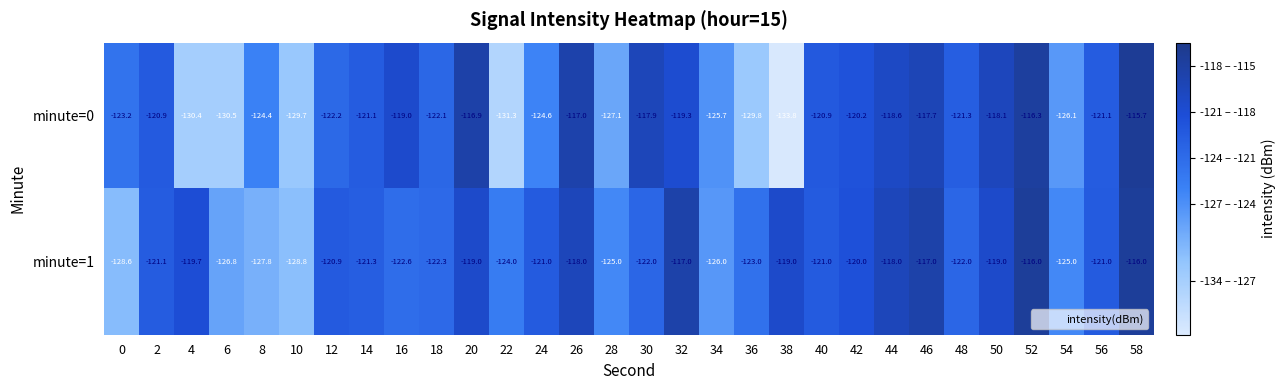

At 50, list the series in order from smallest to largest.

minute=1, minute=0